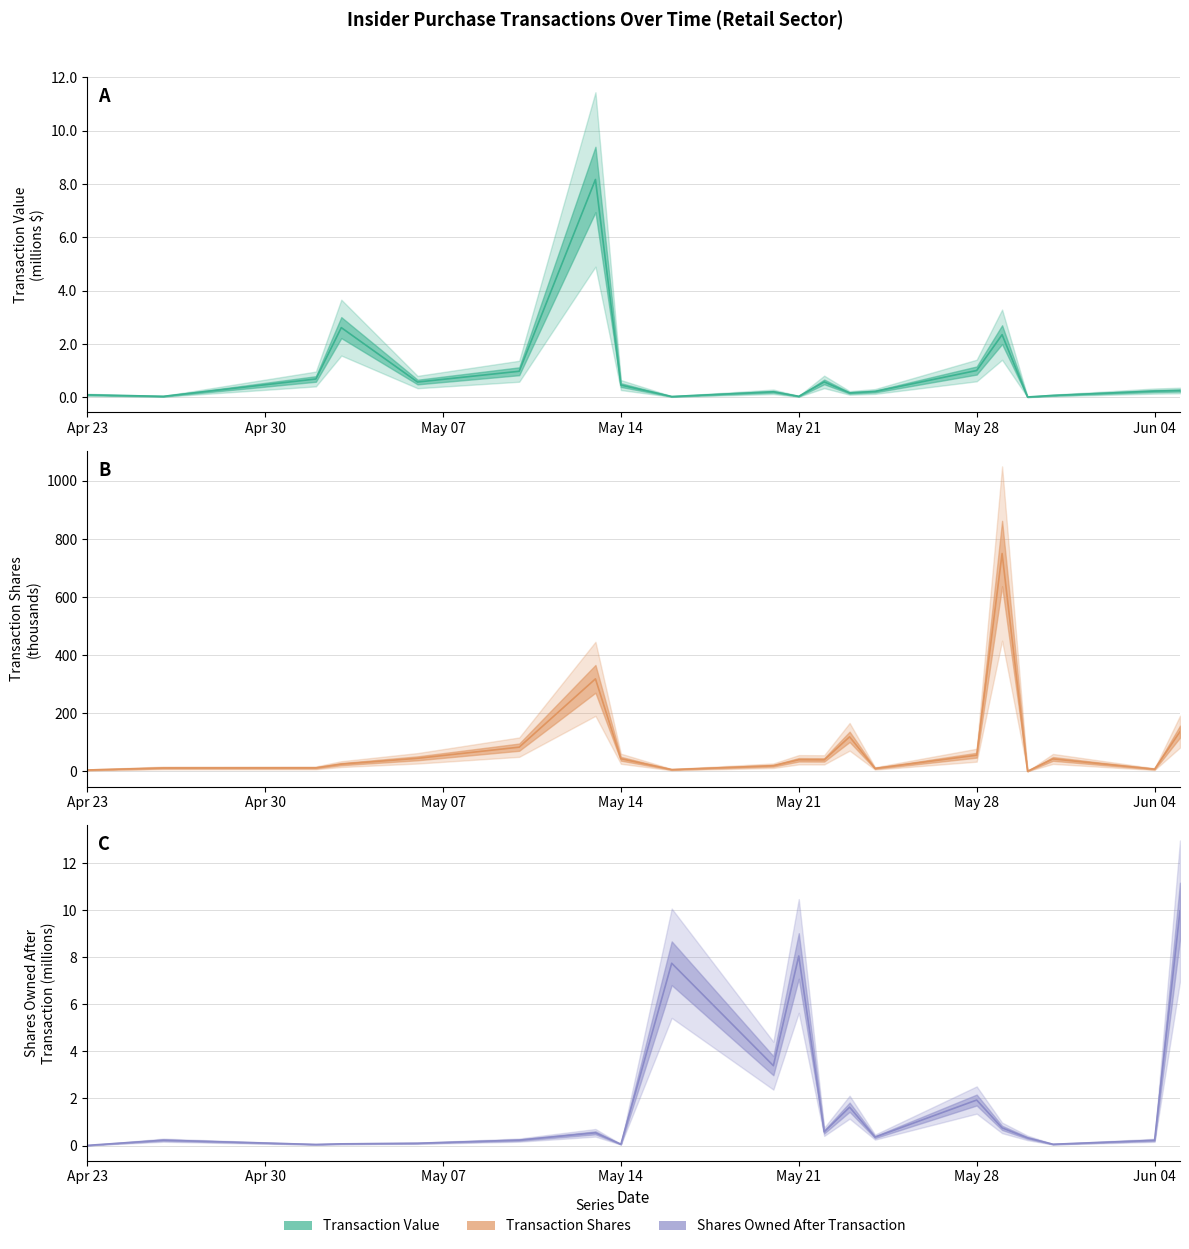

Rank the categories by sharesOwnedFollowingTransaction value from lowest to highest.

2024-04-23, 2024-05-02, 2024-05-14, 2024-05-31, 2024-05-03, 2024-05-06, 2024-06-04, 2024-04-26, 2024-05-10, 2024-05-30, 2024-05-24, 2024-05-13, 2024-05-22, 2024-05-29, 2024-05-23, 2024-05-28, 2024-05-20, 2024-05-16, 2024-05-21, 2024-06-05